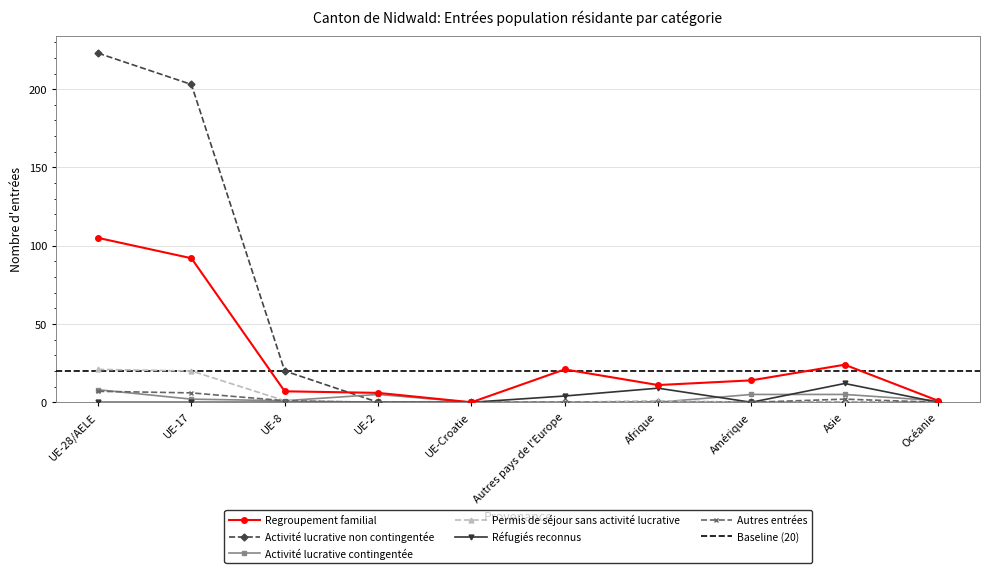

At which category does Permis de séjour sans activité lucrative reach its first local peak?

Afrique